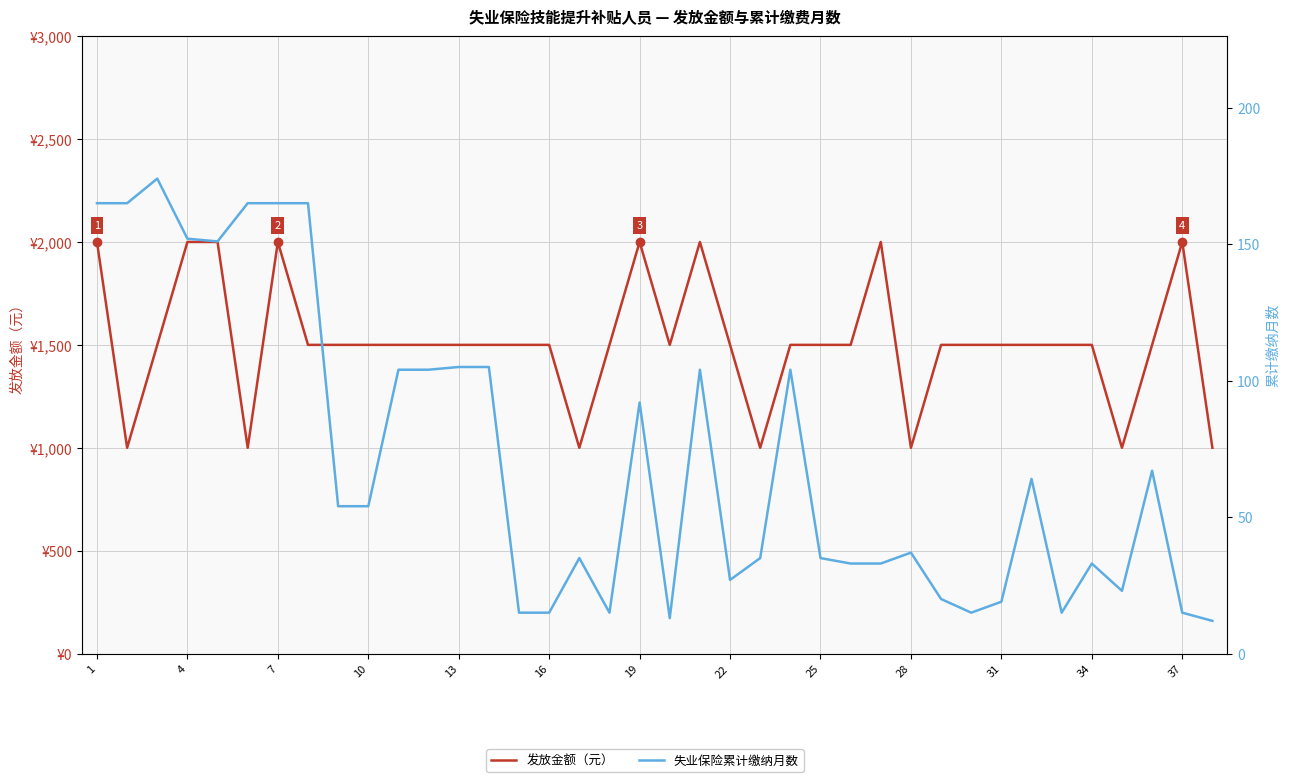

What is the value of the 发放金额（元） point at the 16th from the left?

1500